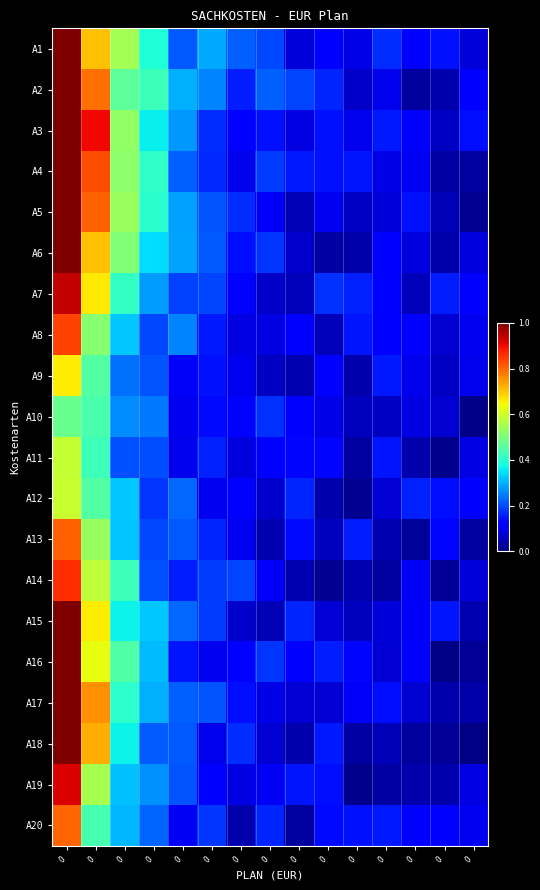

Count the number of categories in the chart.

15